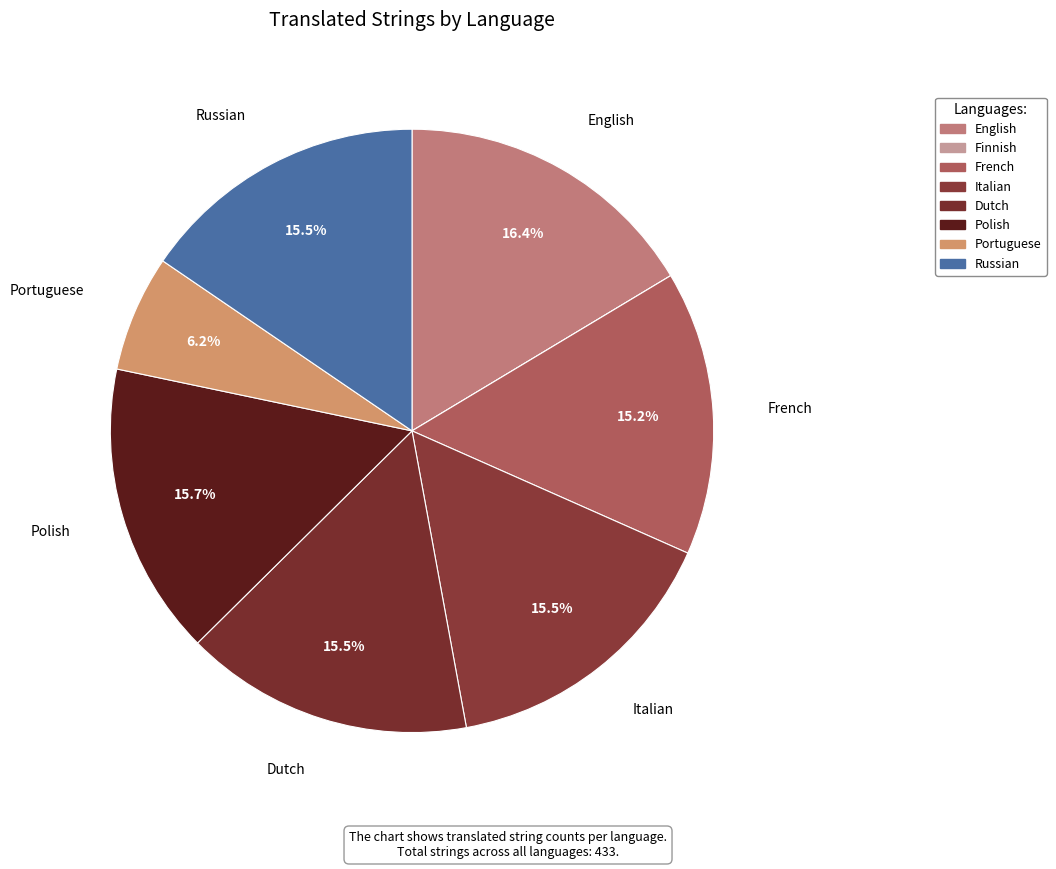

To the nearest percent, what is the difference between the largest and smallest slice percentages?

16%